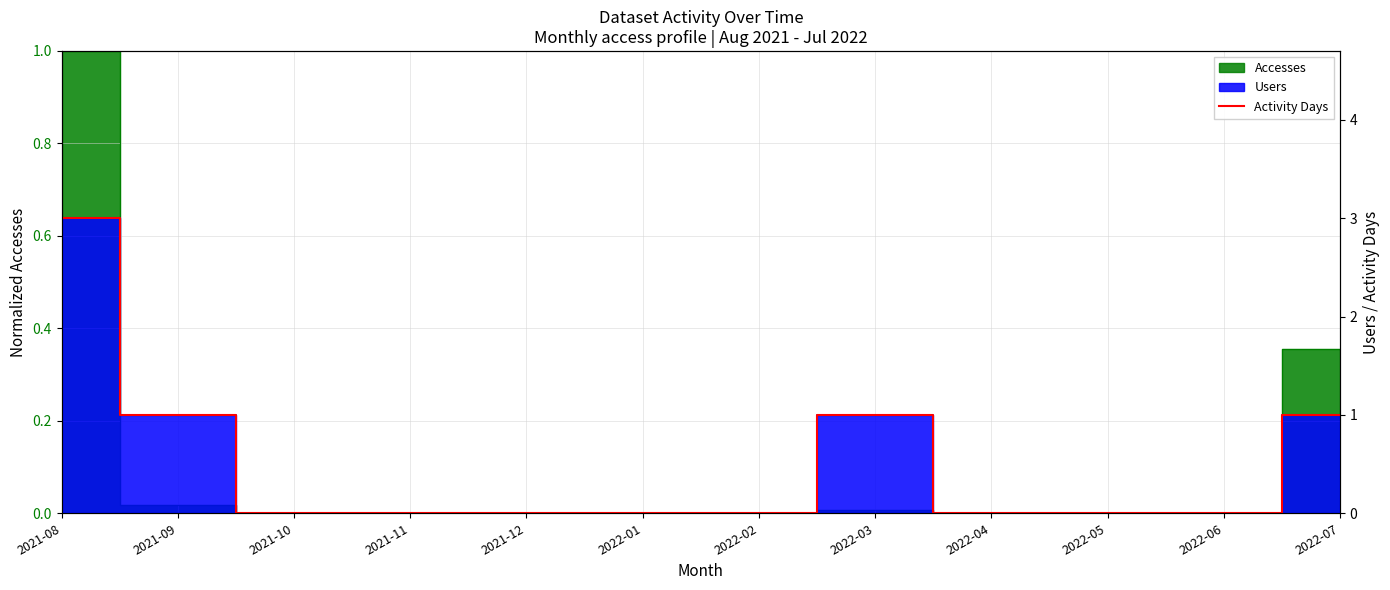

Which has a higher value, 2022-06 or 2022-07?

2022-07